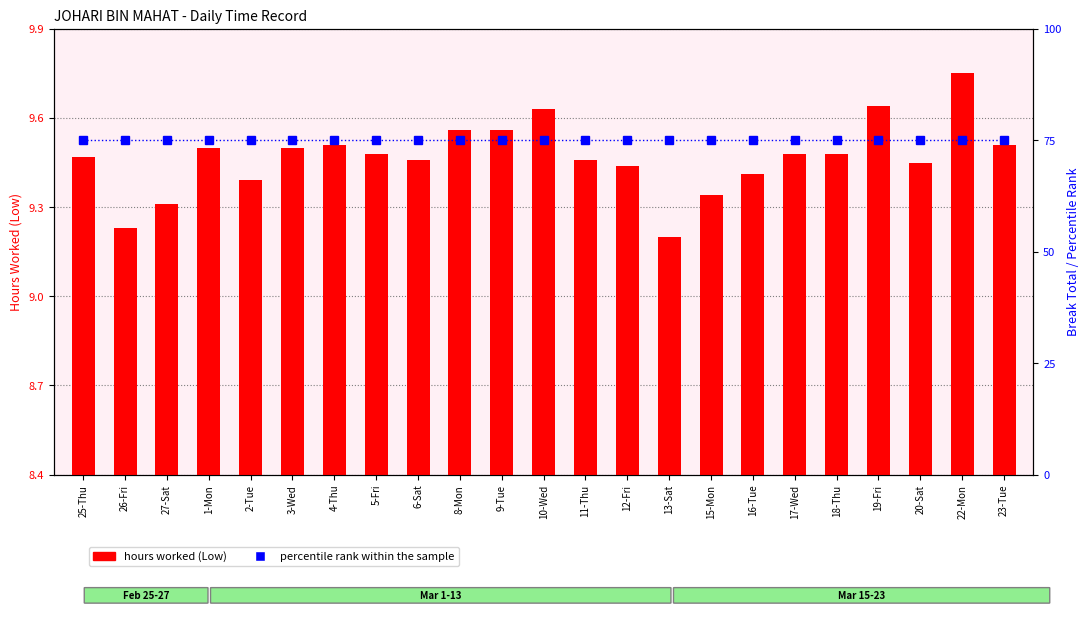

What position from the right is 12-Fri?

10